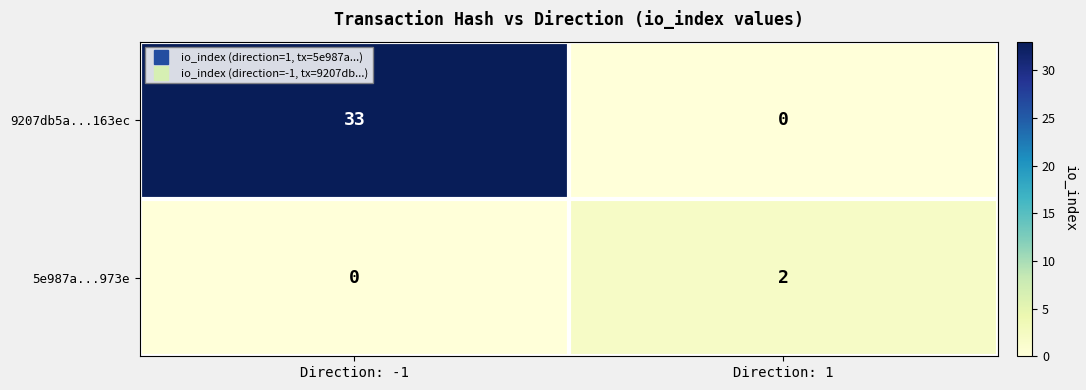

Which series changed the most between Direction: -1 and Direction: 1?

9207db5a...163ec